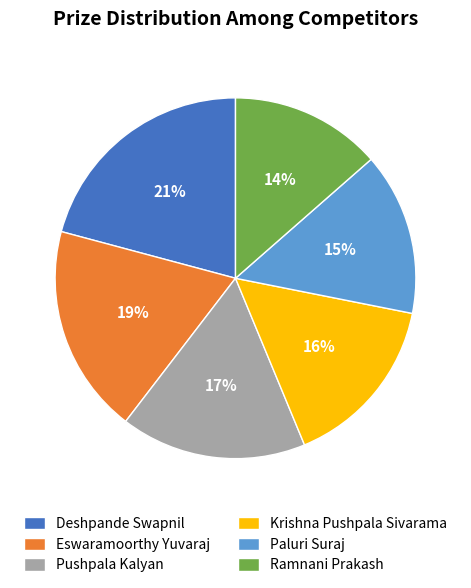

Which has a higher value, Deshpande Swapnil or Paluri Suraj?

Deshpande Swapnil